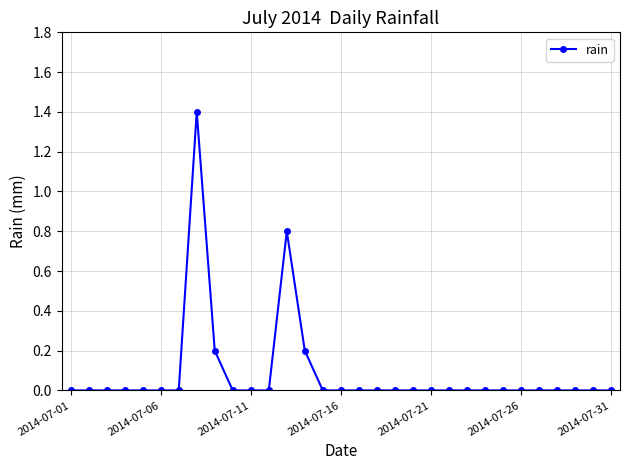

What is the difference between the second highest and minimum values?

0.8